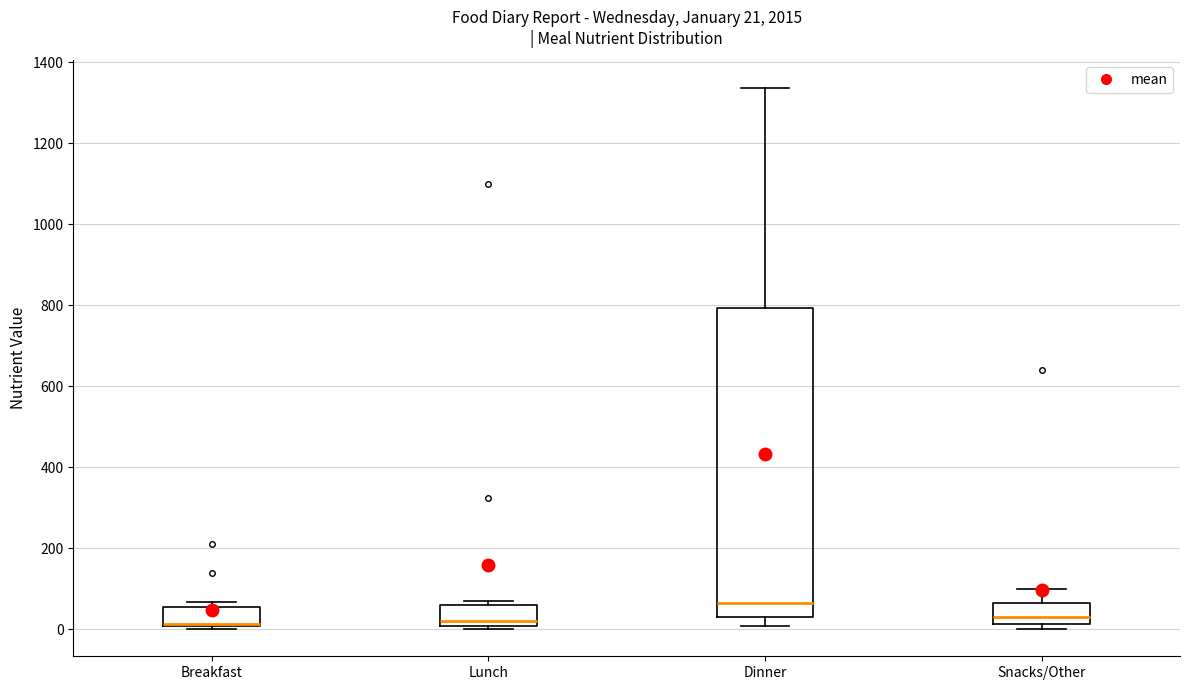

Which box is the tallest, from its lower edge to its upper edge?

Dinner